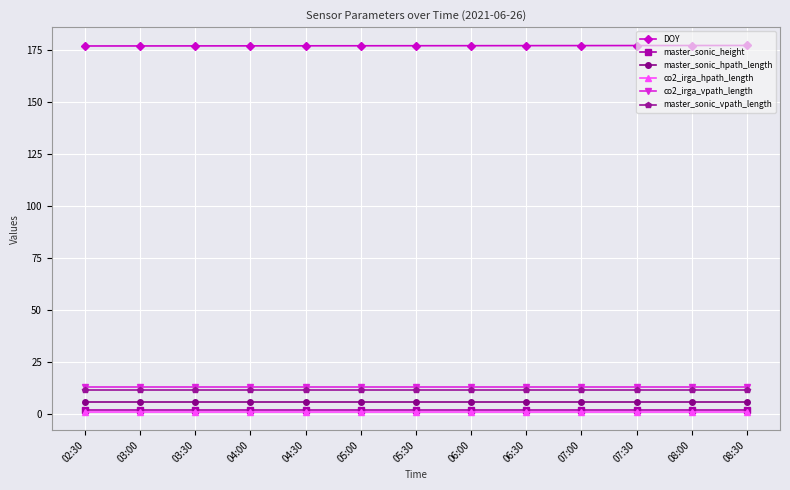

At how many categories does at least one series exceed 150?

13